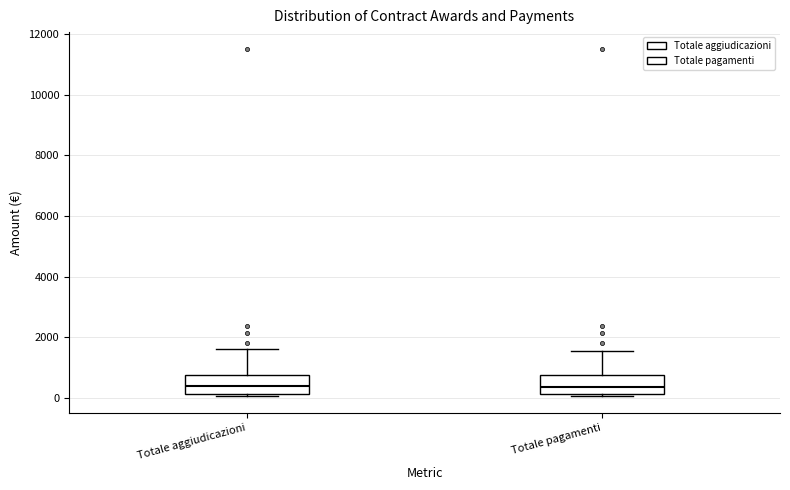

Reading left to right, read every box against the y-axis: the position of its median line, the range the box covers, and the ends of its whiskers. The values are not printed on the chart, so give them approximately, as read against the axis.

Totale aggiudicazioni: median 400, box 200 to 800, whiskers 0 to 1600
Totale pagamenti: median 400, box 200 to 800, whiskers 0 to 1600